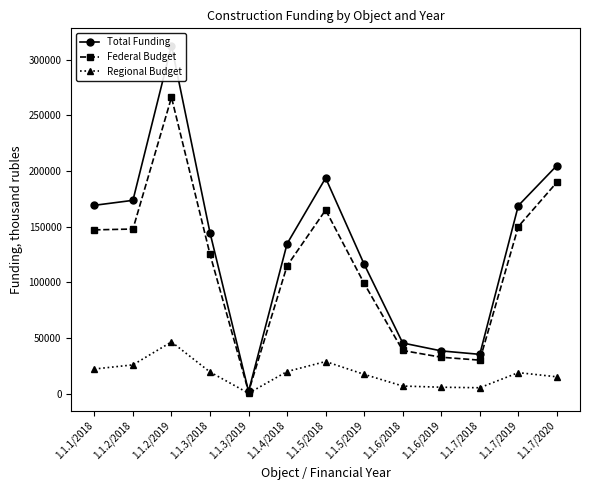

True or false: Federal Budget and Regional Budget intersect in this chart.

False